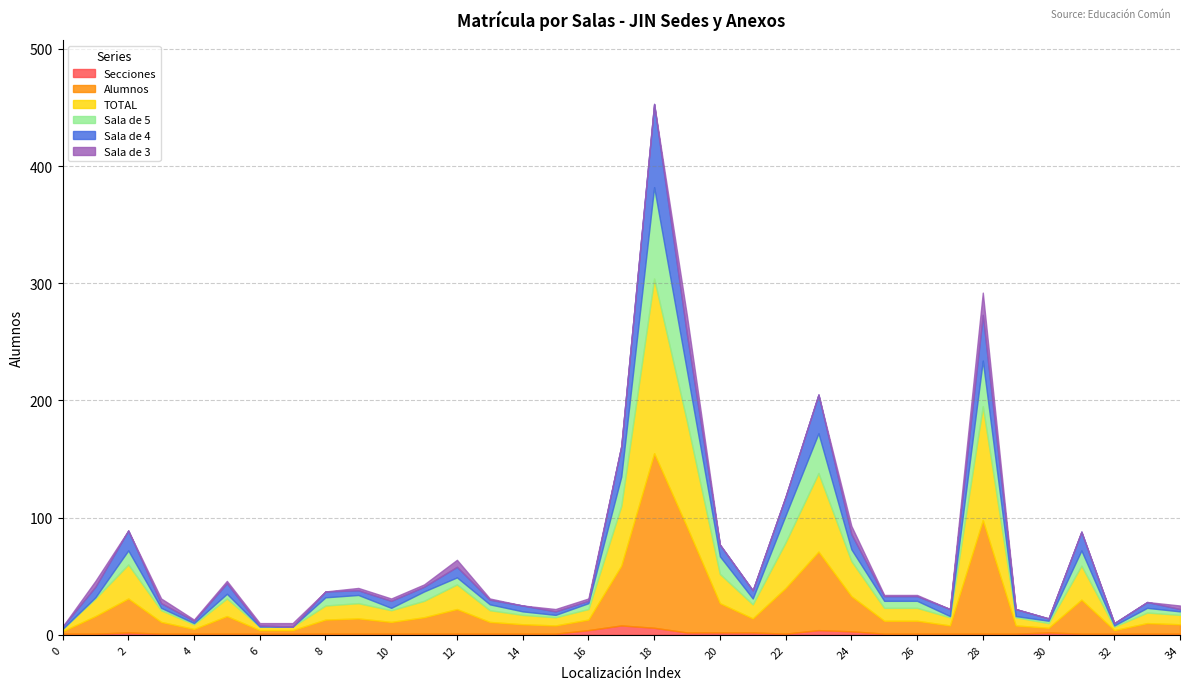

How many data points in Sala de 3 are above 1?

15